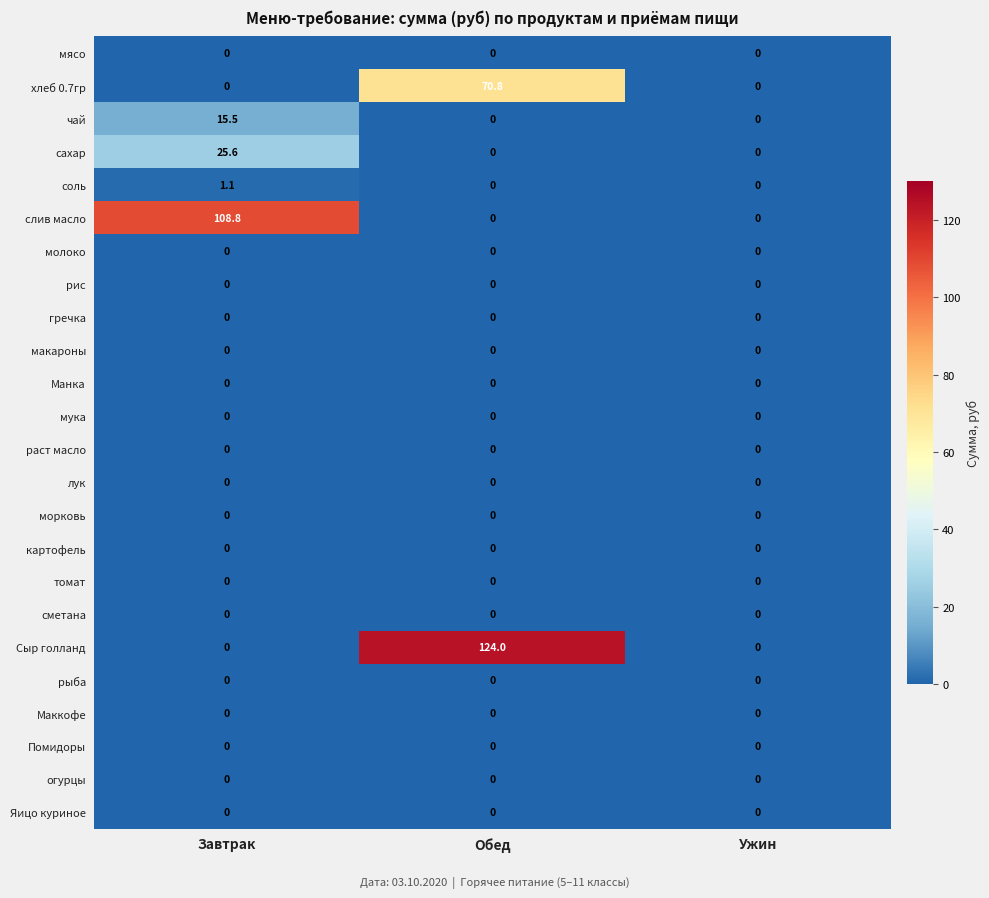

The чай series shows 6.8 at Завтрак. True or false?

False